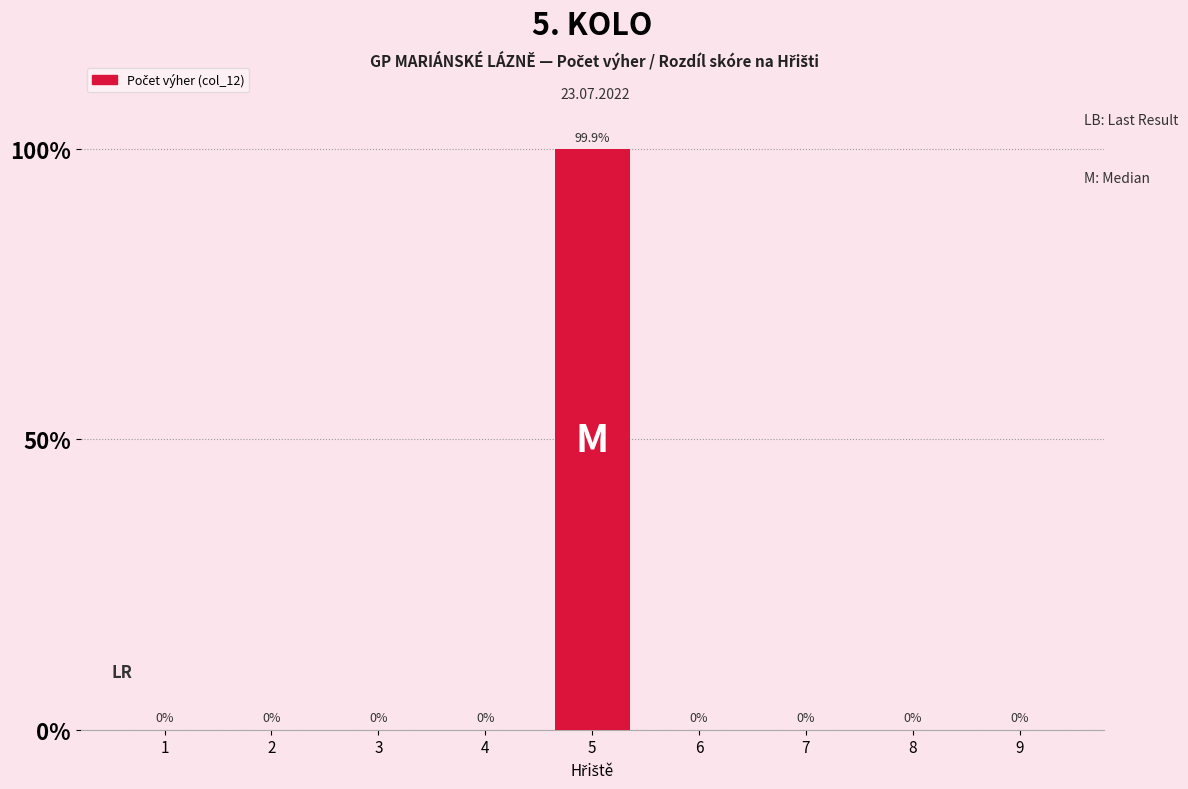

What is the greatest value displayed?

99.9